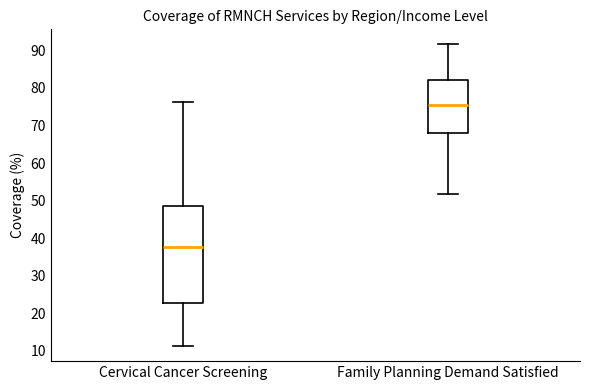

Which box is the tallest, from its lower edge to its upper edge?

Cervical Cancer Screening